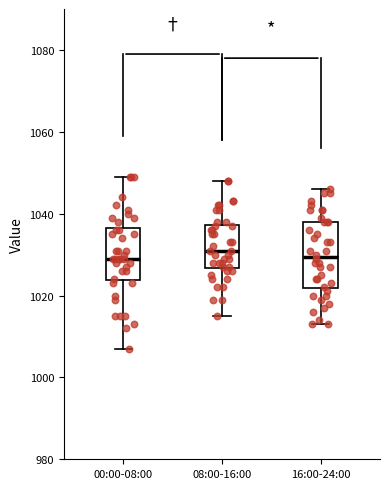

Reading left to right, read every box against the y-axis: the position of its median line, the range the box covers, and the ends of its whiskers. The values are not printed on the chart, so give them approximately, as read against the axis.

00:00-08:00: median 1030, box 1024 to 1036, whiskers 1008 to 1050
08:00-16:00: median 1032, box 1026 to 1038, whiskers 1016 to 1048
16:00-24:00: median 1030, box 1022 to 1038, whiskers 1014 to 1046